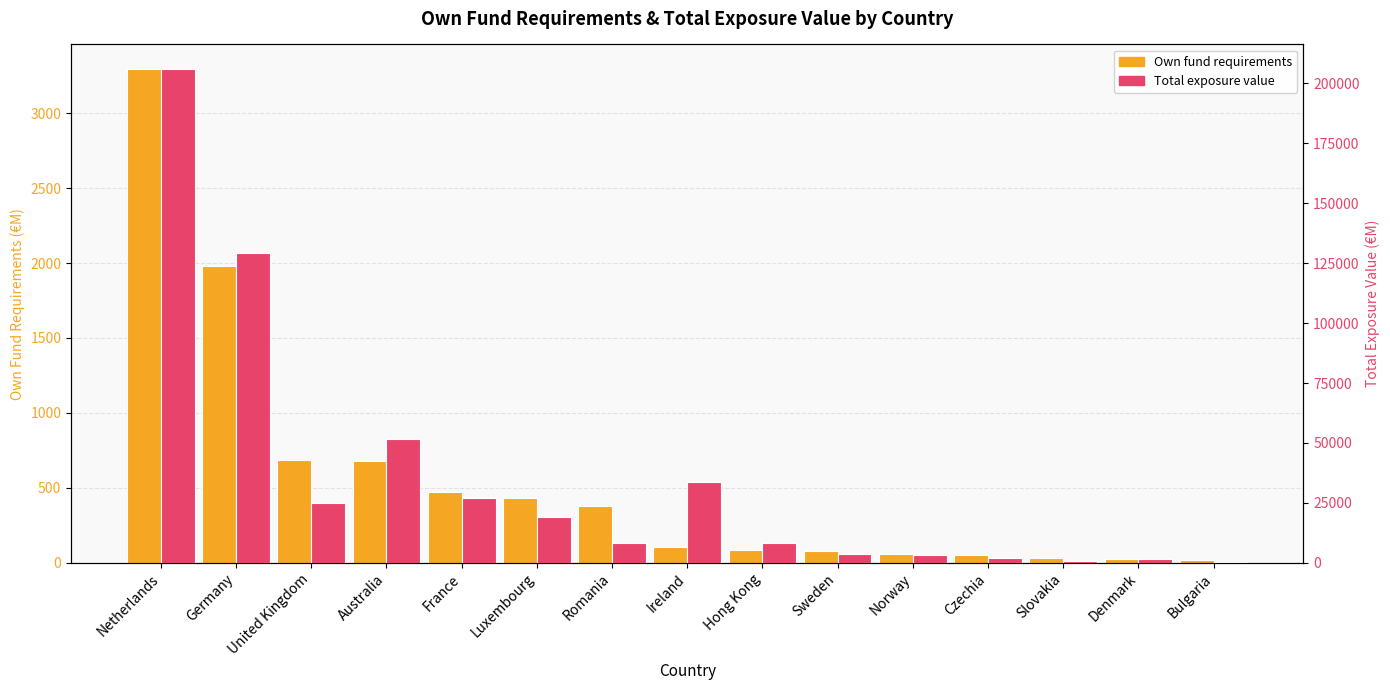

What is the average value of the Own fund requirements series?

558.8